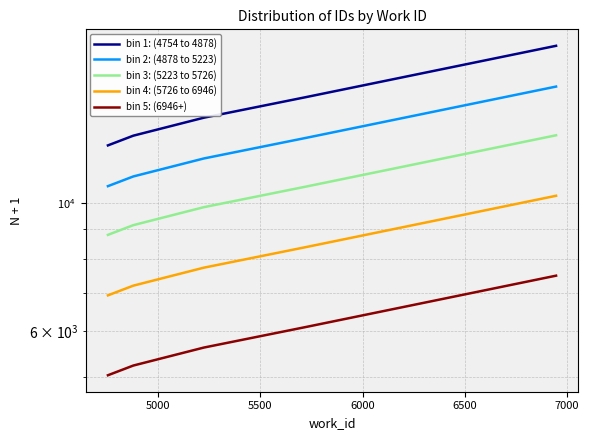

What is the difference between the bin 4: (5726 to 6946) values at 5000 and 6000?

1200.1